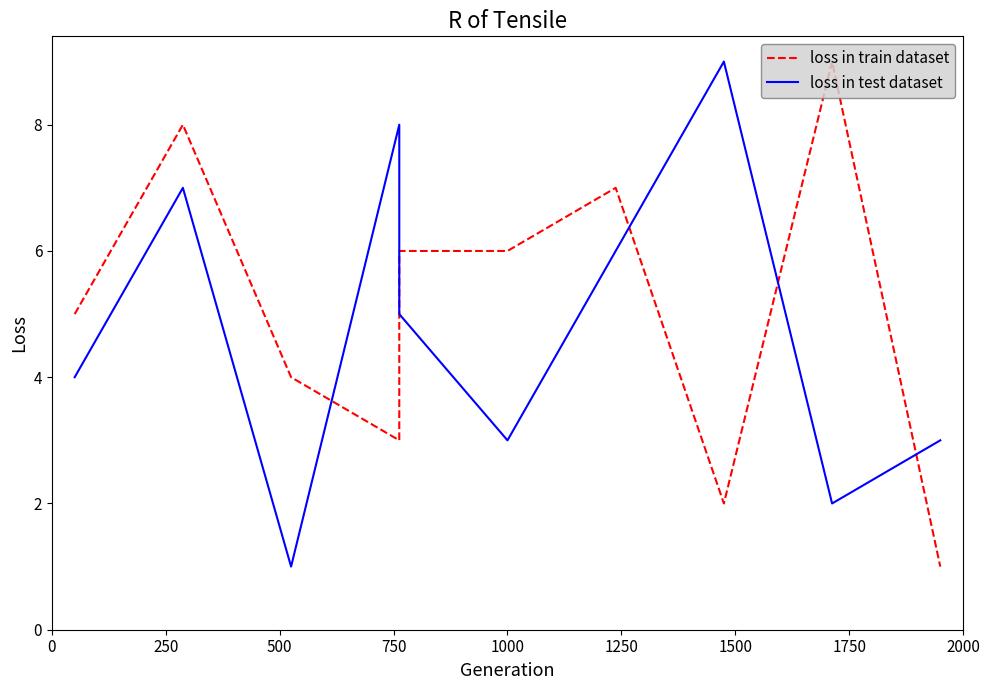

What position from the left is 750?

4